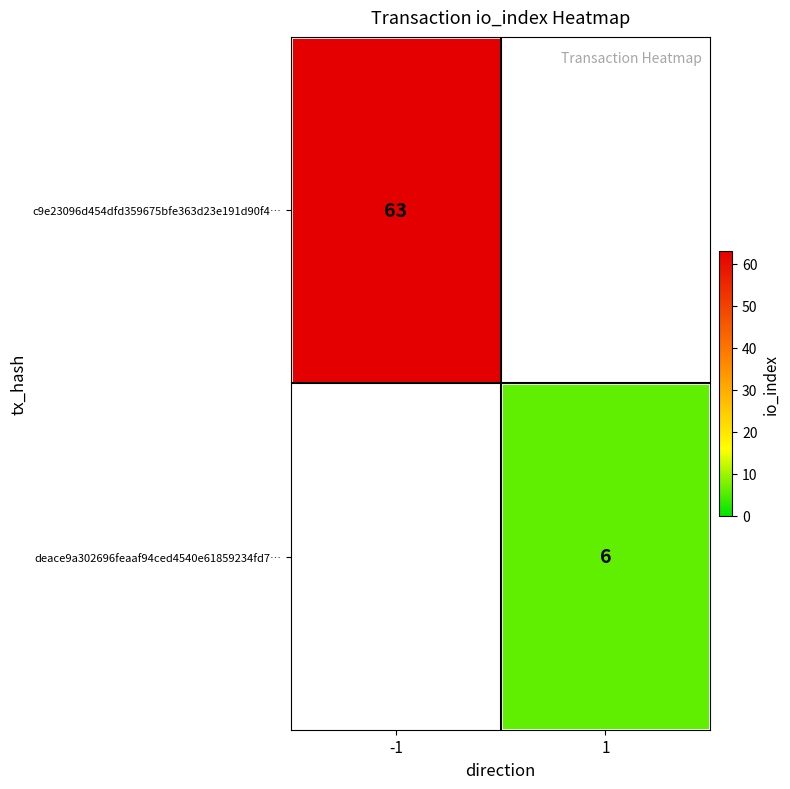

The c9e23096d454dfd359675bfe363d23e191d90f4… series shows 63 at -1. True or false?

True